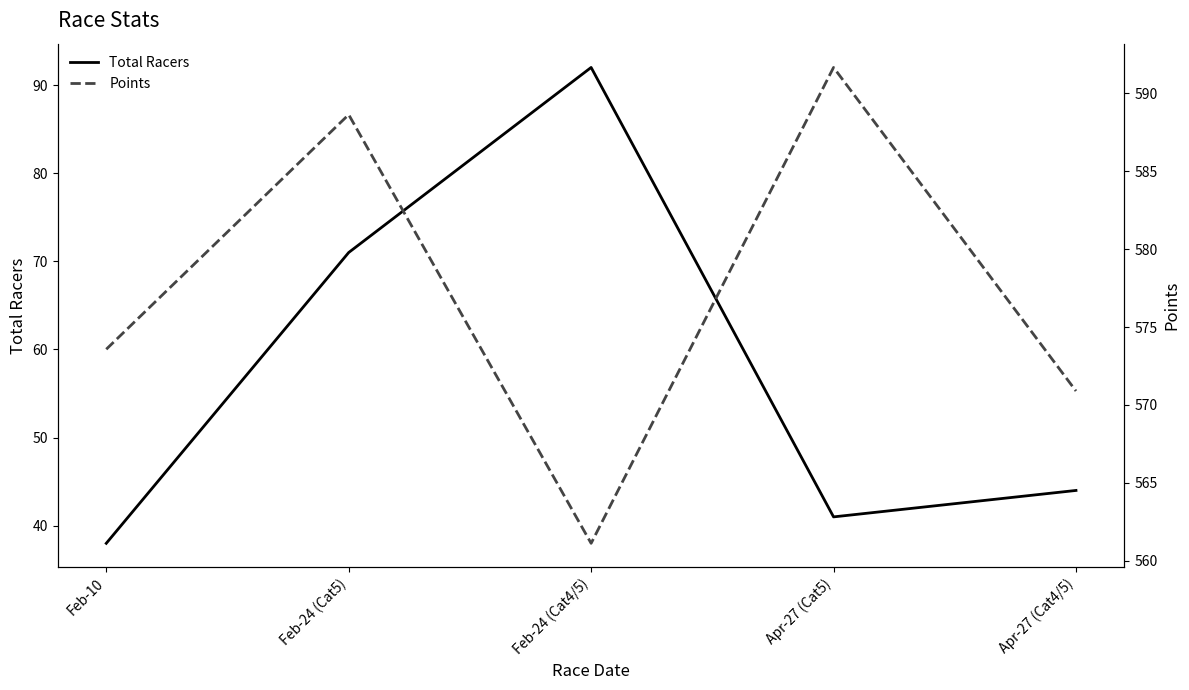

True or false: Total Racers and Points intersect in this chart.

False